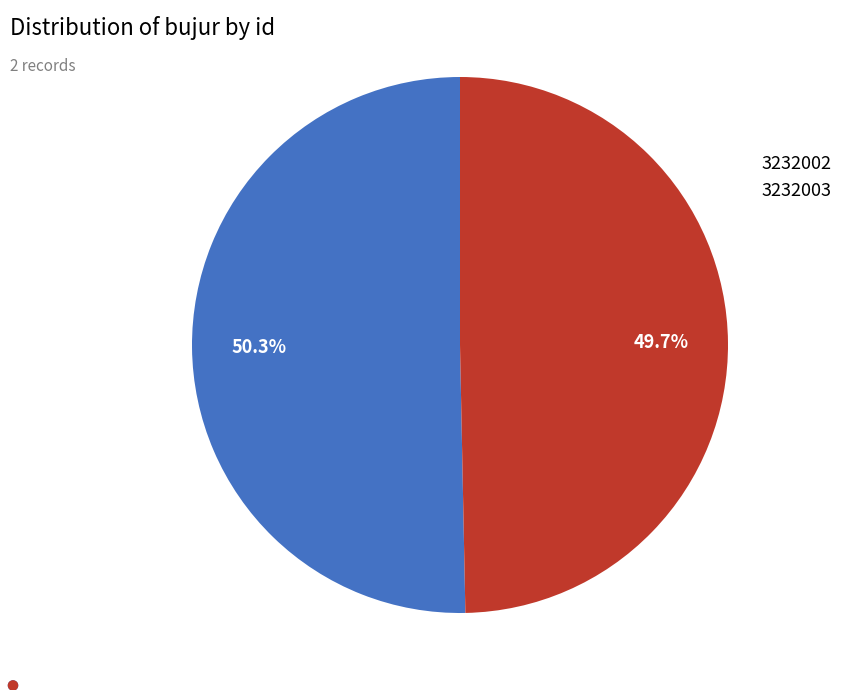

Which category has the biggest portion of the pie?

3232002